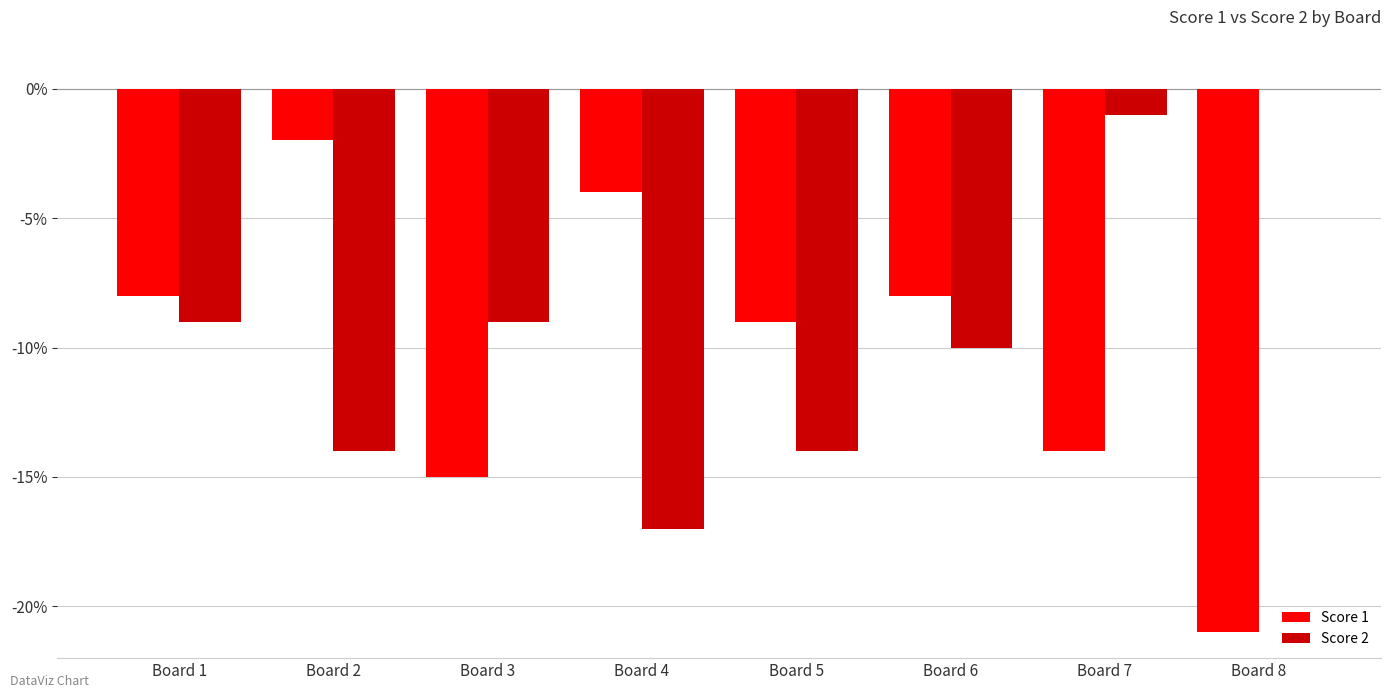

How many data points does each series have?

8